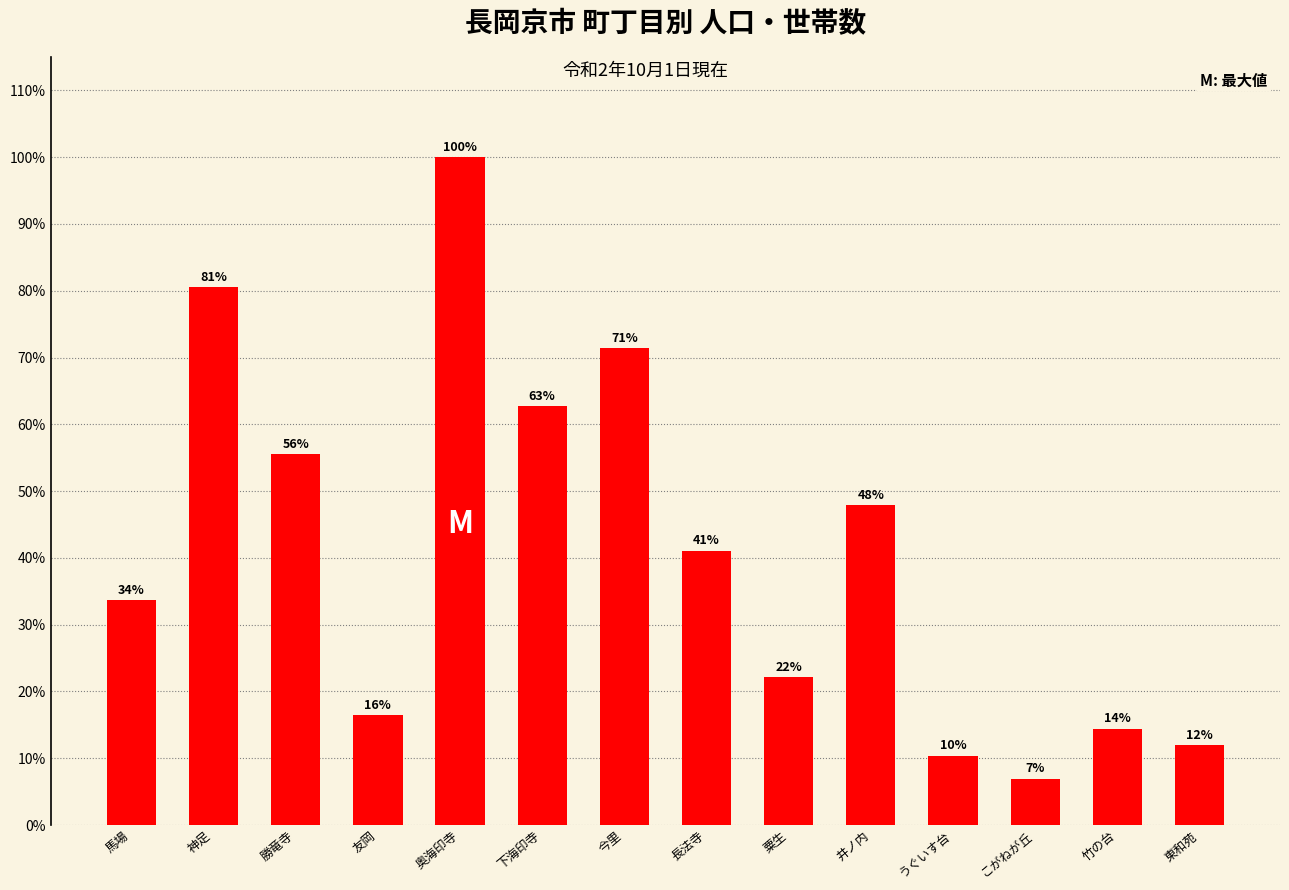

What is the sum of all values?

5.8